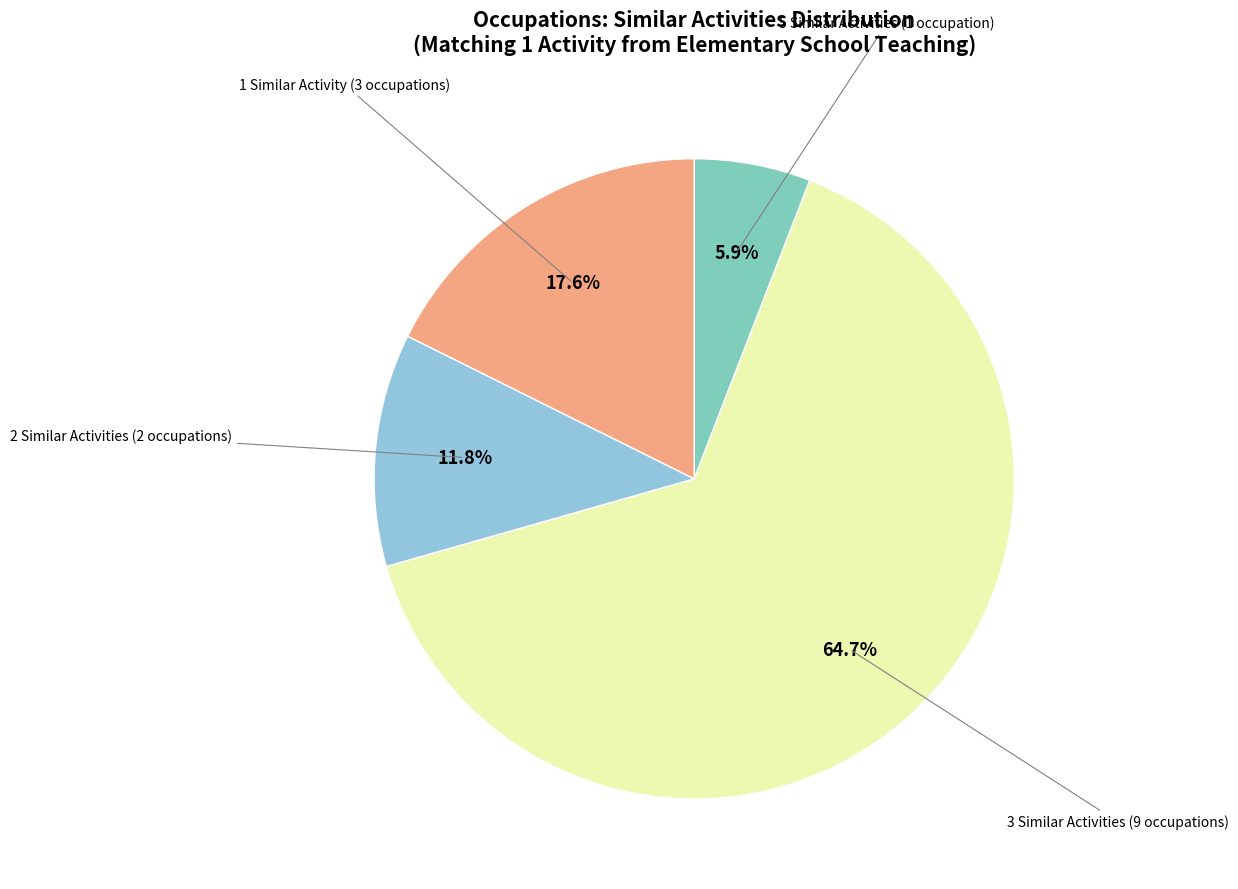

Is there a majority slice in this chart?

Yes